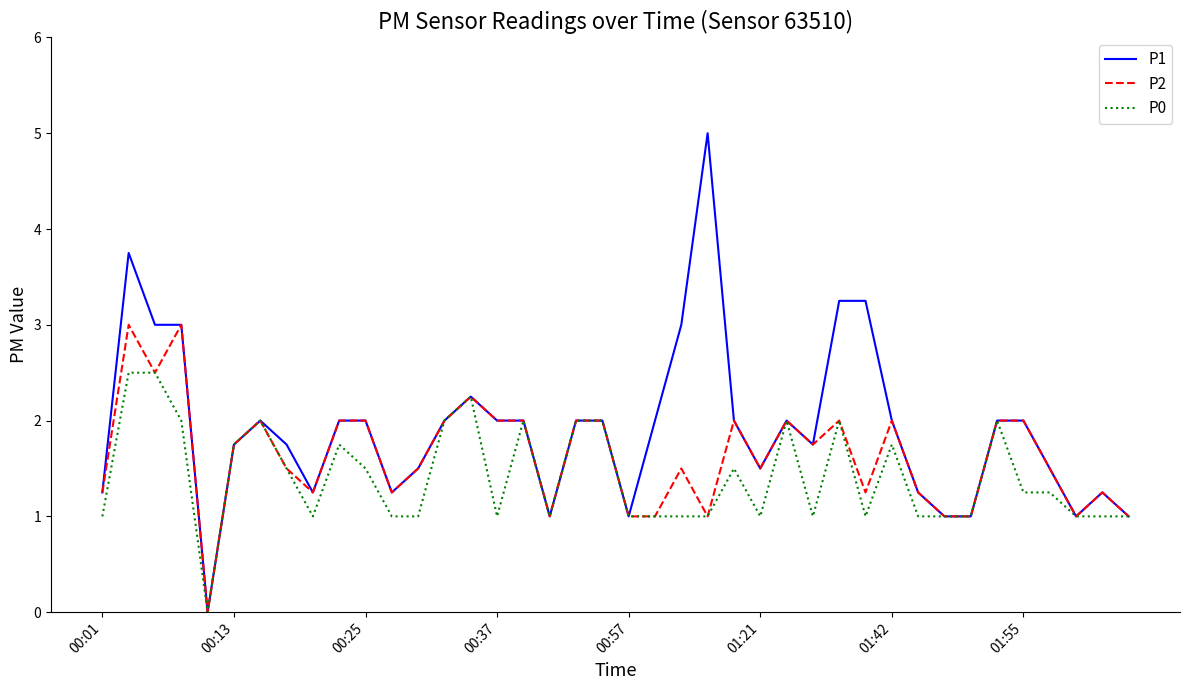

How many lines are shown in the chart?

3